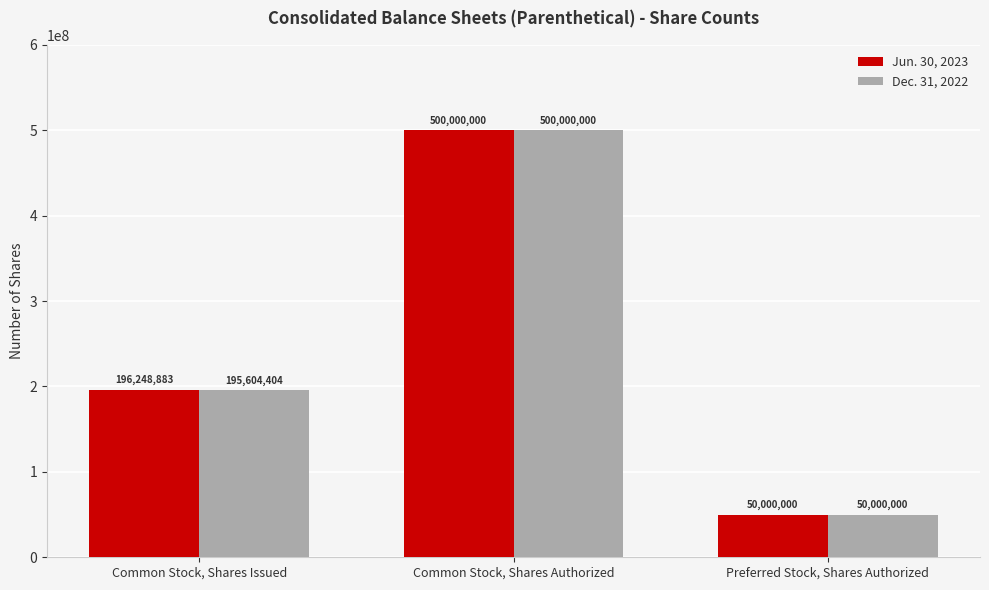

True or false: Jun. 30, 2023 has a value of 500000000 at Common Stock, Shares Authorized.

True